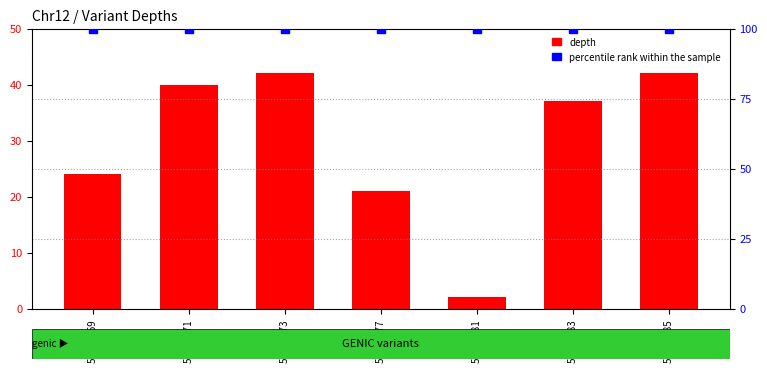

Which series has the largest Y range (max minus min)?

depth